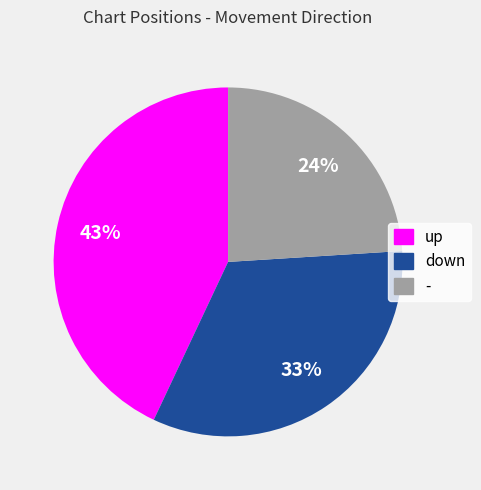

To the nearest percent, what portion does up represent?

43%